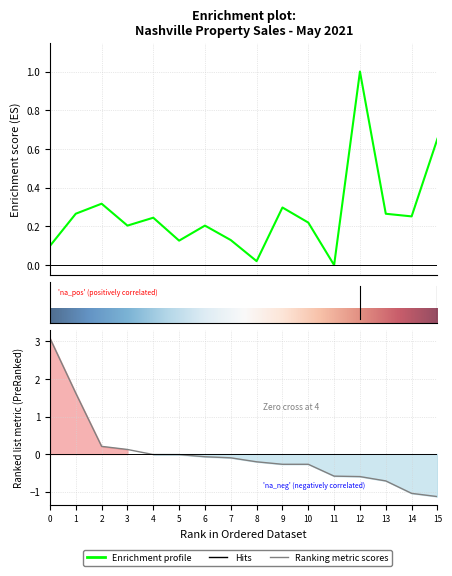

How many data points does each series have?

16